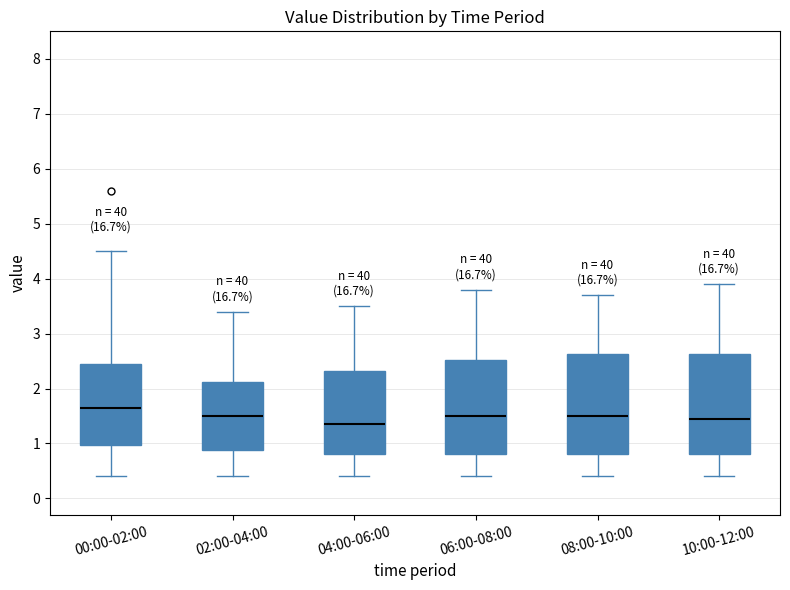

Where is the lower edge of the box for 10:00-12:00 on the y-axis? The values are not printed on the chart, so give them approximately, as read against the axis.

0.8